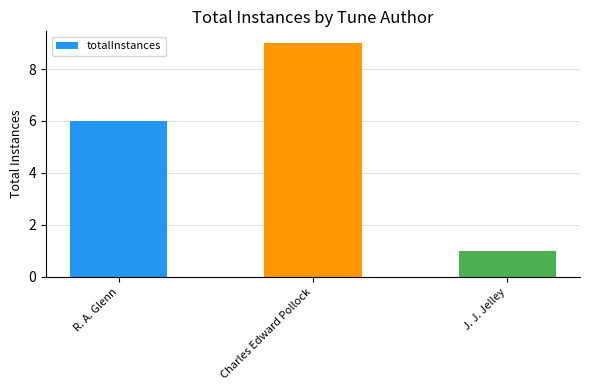

What is the change in value from Charles Edward Pollock to J. J. Jelley?

-8